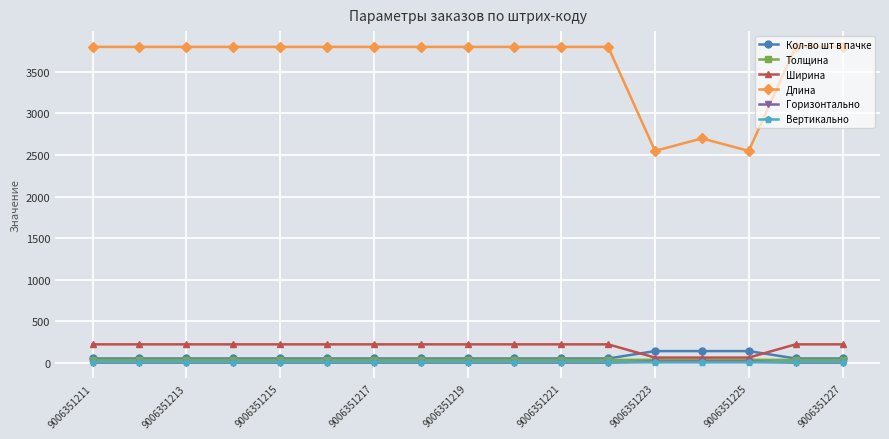

True or false: Вертикально and Длина cross at least once.

False